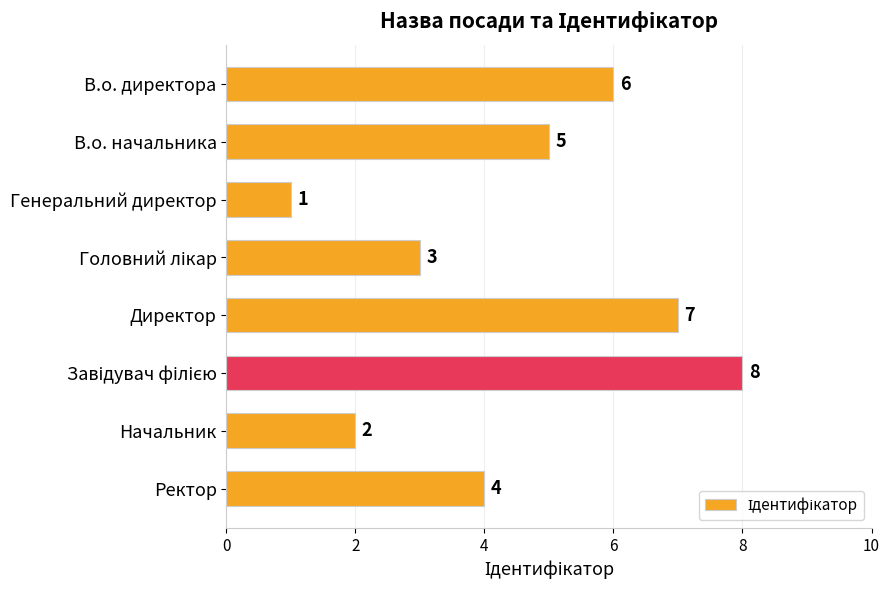

What is the greatest value displayed?

8